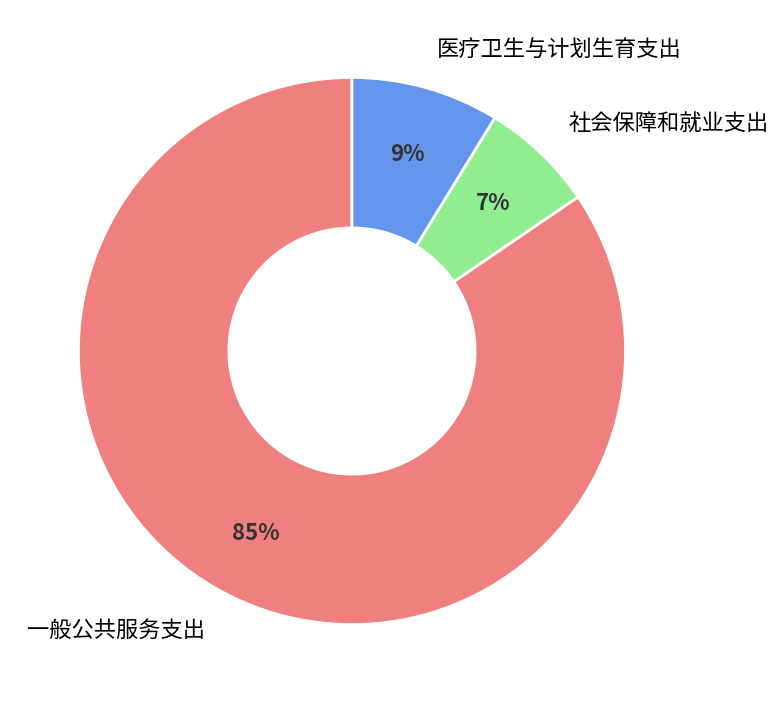

True or false: 一般公共服务支出 accounts for 85% of the total.

True